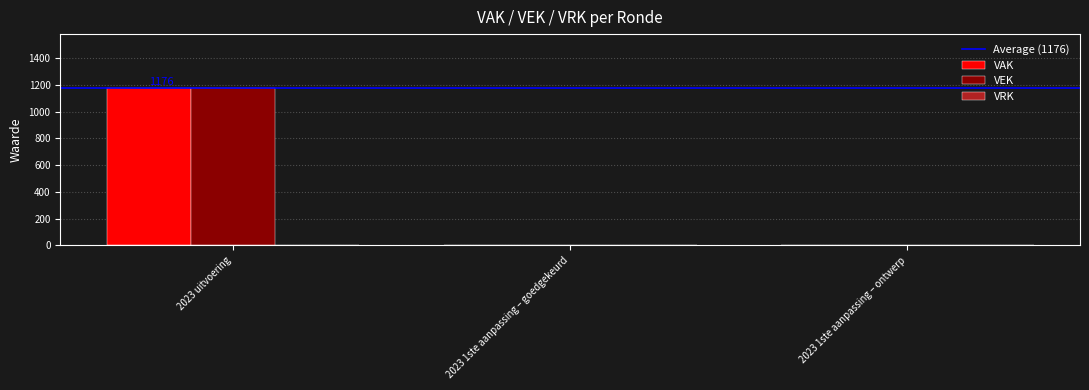

Is the value of VAK at 2023 uitvoering greater than the value of VEK at 2023 1ste aanpassing – goedgekeurd?

Yes